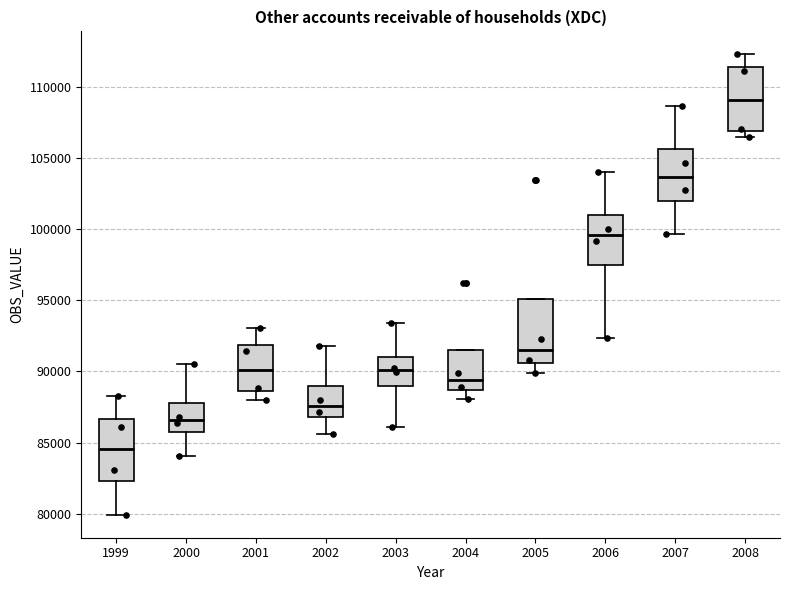

Reading left to right, transcribe this box plot: for each box, give where its median line is, the range the box spans, and where its two whiskers end, as read against the y-axis. The values are not printed on the chart, so give them approximately, as read against the axis.

1999: median 84500, box 82500 to 86500, whiskers 80000 to 88000
2000: median 86500, box 86000 to 87500, whiskers 84000 to 90500
2001: median 90000, box 88500 to 92000, whiskers 88000 to 93000
2002: median 87500, box 87000 to 89000, whiskers 85500 to 92000
2003: median 90000, box 89000 to 91000, whiskers 86000 to 93500
2004: median 89500, box 88500 to 91500, whiskers 88000 to 91500
2005: median 91500, box 90500 to 95000, whiskers 90000 to 95000
2006: median 99500, box 97500 to 101000, whiskers 92500 to 104000
2007: median 103500, box 102000 to 105500, whiskers 99500 to 108500
2008: median 109000, box 107000 to 111500, whiskers 106500 to 112500